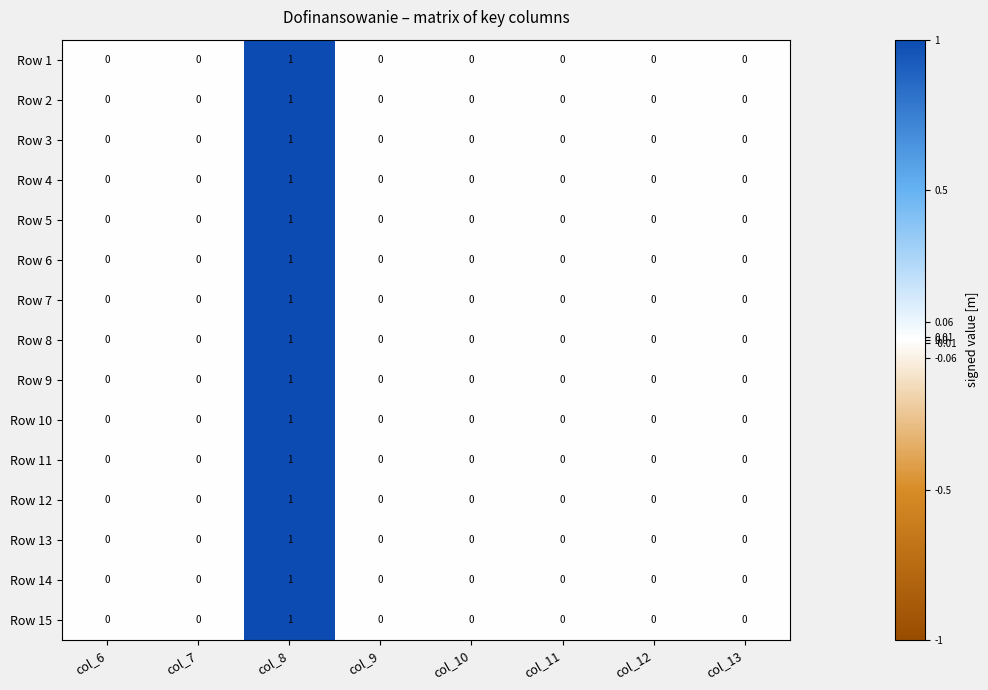

How many Row 9 values are between 0 and 1?

8